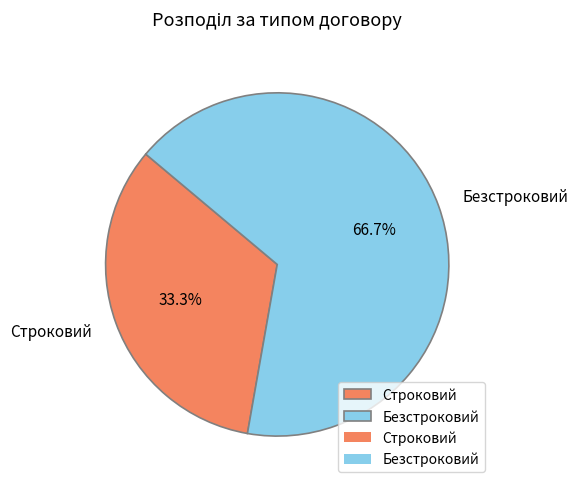

The Безстроковий slice represents 67% of the pie. True or false?

True